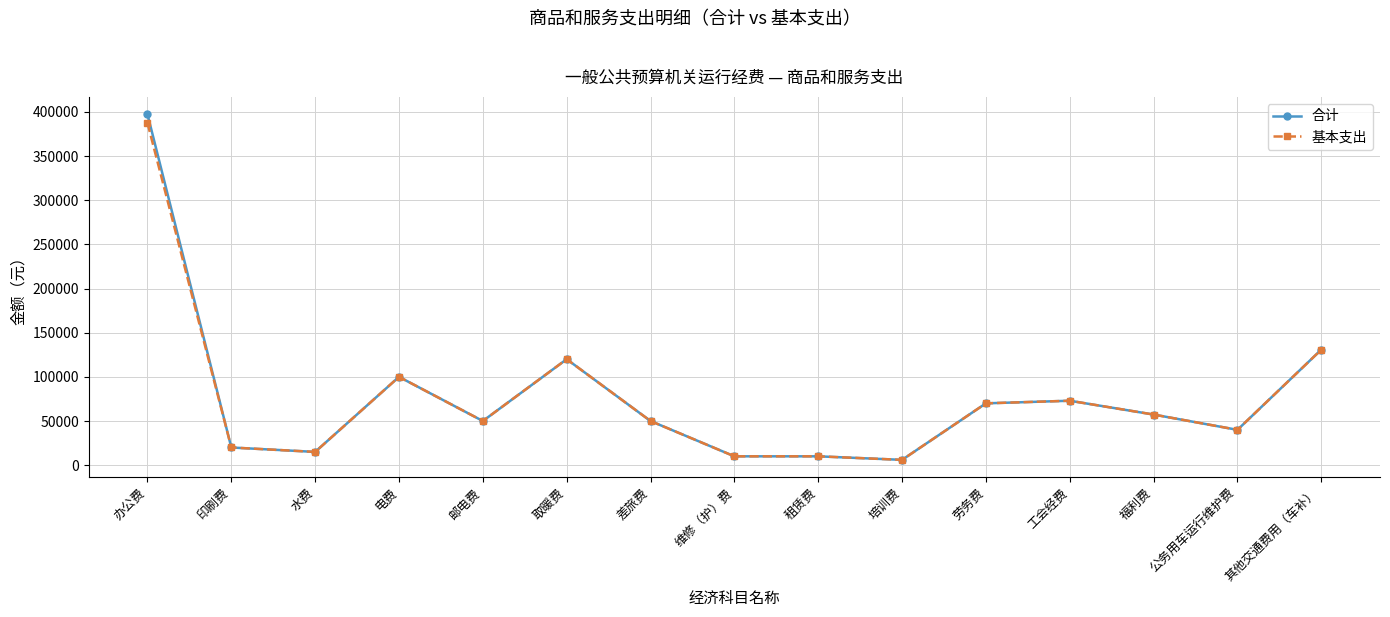

Where does the 合计 series first go above 50000?

办公费